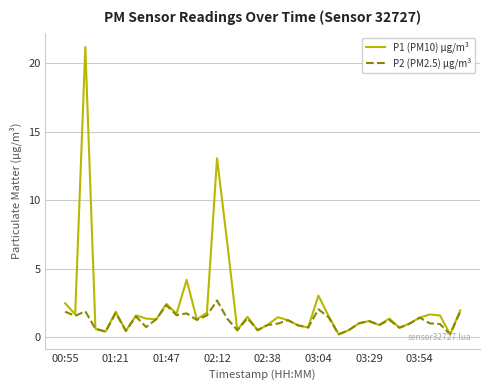

List the series in order of their peak value, highest first.

P1 (PM10) μg/m³, P2 (PM2.5) μg/m³